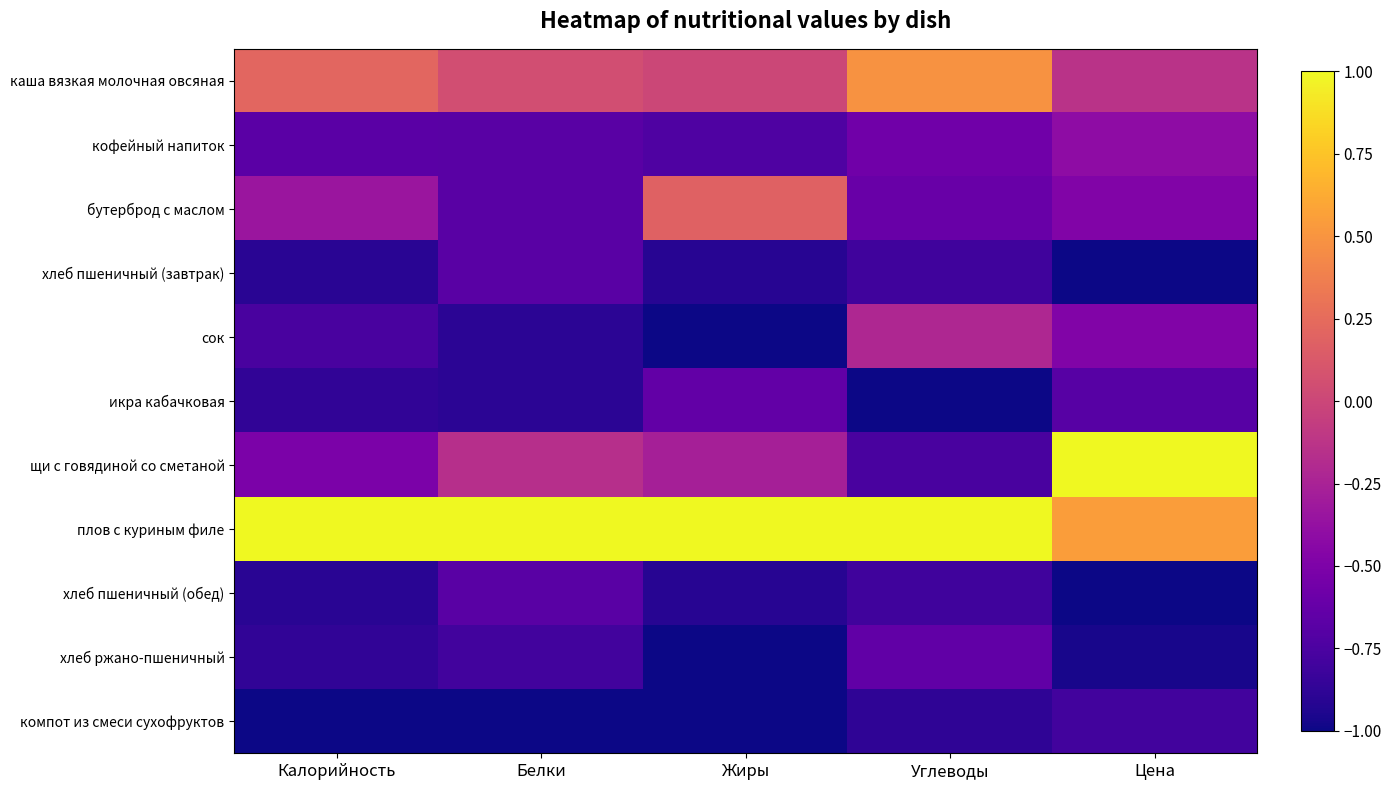

Reading left to right, transcribe all the data shown in this chart.

каша вязкая молочная овсяная: Калорийность=0.2	Белки=0.1	Жиры=0.0	Углеводы=0.5	Цена=-0.1
кофейный напиток: Калорийность=-0.7	Белки=-0.7	Жиры=-0.7	Углеводы=-0.6	Цена=-0.4
бутерброд с маслом: Калорийность=-0.3	Белки=-0.7	Жиры=0.2	Углеводы=-0.6	Цена=-0.5
хлеб пшеничный (завтрак): Калорийность=-0.9	Белки=-0.7	Жиры=-0.9	Углеводы=-0.8	Цена=-1.0
сок: Калорийность=-0.8	Белки=-0.9	Жиры=-1.0	Углеводы=-0.2	Цена=-0.5
икра кабачковая: Калорийность=-0.9	Белки=-0.9	Жиры=-0.6	Углеводы=-1.0	Цена=-0.7
щи с говядиной со сметаной: Калорийность=-0.5	Белки=-0.2	Жиры=-0.3	Углеводы=-0.8	Цена=1.0
плов с куриным филе: Калорийность=1.0	Белки=1.0	Жиры=1.0	Углеводы=1.0	Цена=0.6
хлеб пшеничный (обед): Калорийность=-0.9	Белки=-0.7	Жиры=-0.9	Углеводы=-0.8	Цена=-1.0
хлеб ржано-пшеничный: Калорийность=-0.9	Белки=-0.8	Жиры=-1.0	Углеводы=-0.6	Цена=-1.0
компот из смеси сухофруктов: Калорийность=-1.0	Белки=-1.0	Жиры=-1.0	Углеводы=-0.9	Цена=-0.8